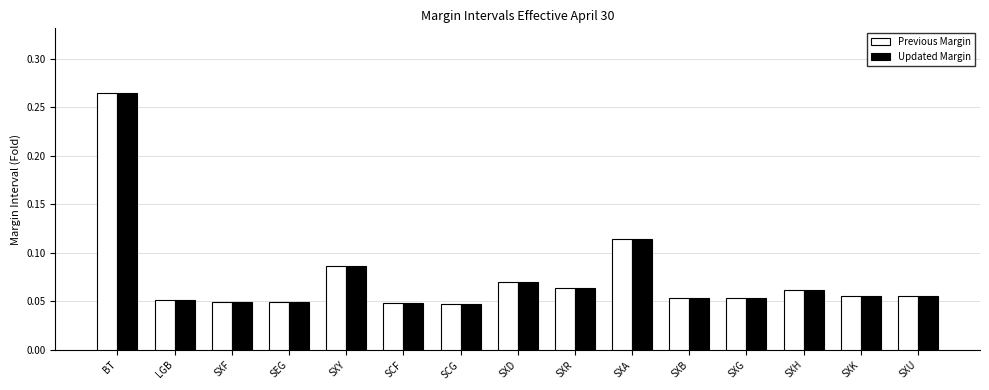

At how many categories does at least one series exceed 0?

15